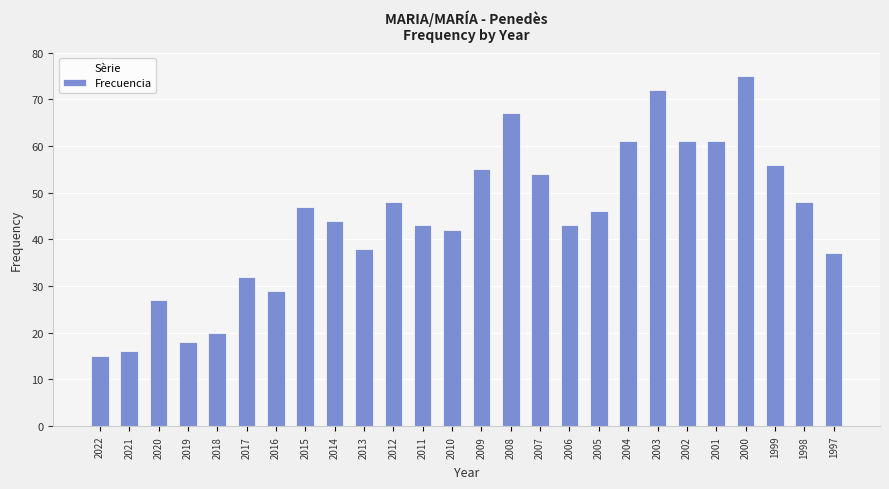

What is the maximum value shown in the chart?

75